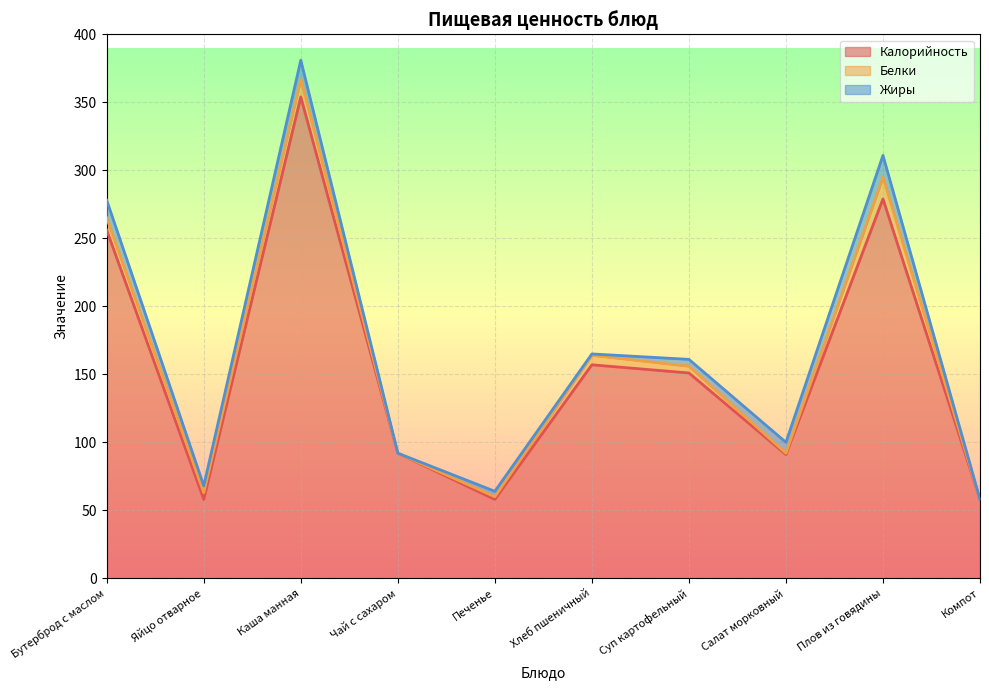

The Белки series shows 16 at Плов из говядины. True or false?

True